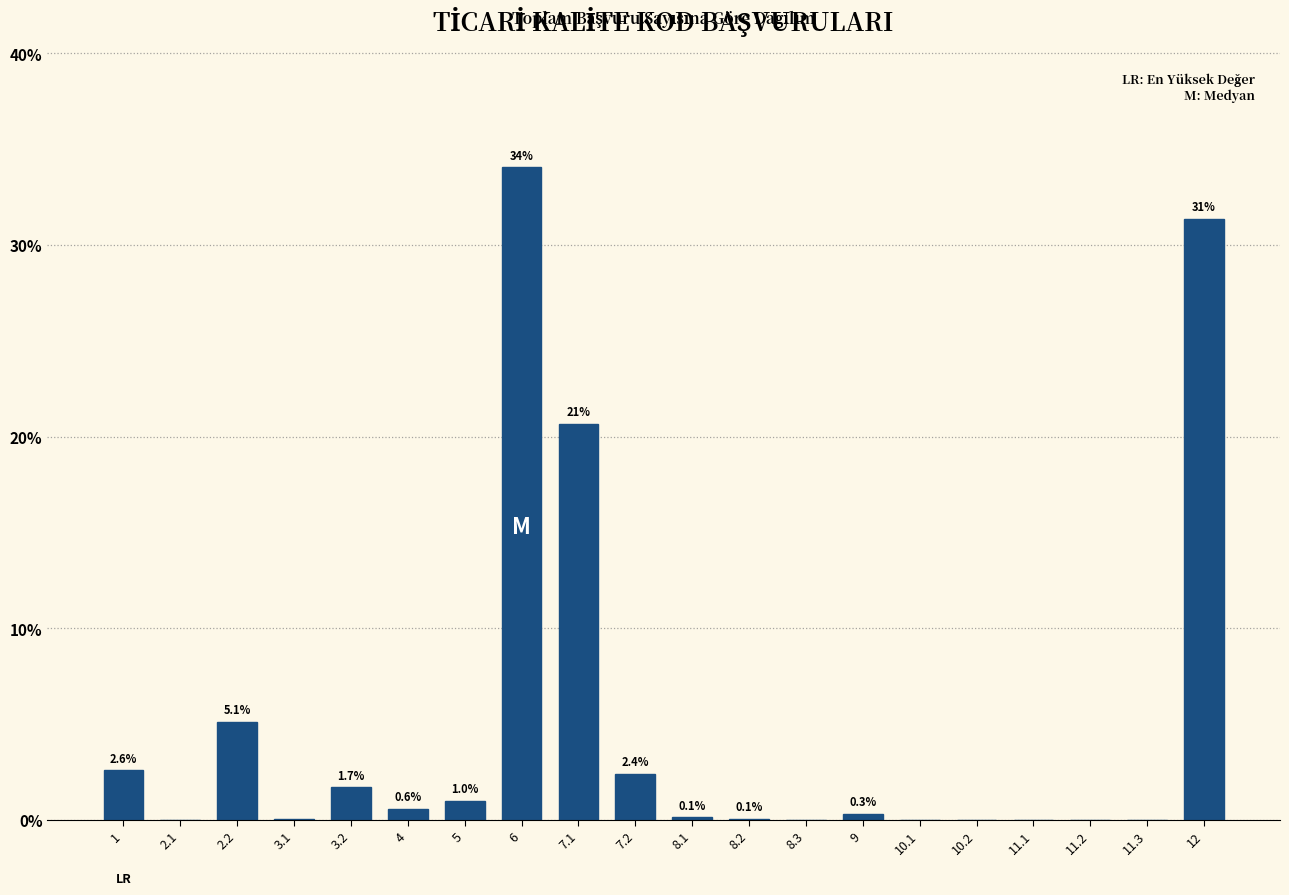

What is the maximum value shown in the chart?

34.1